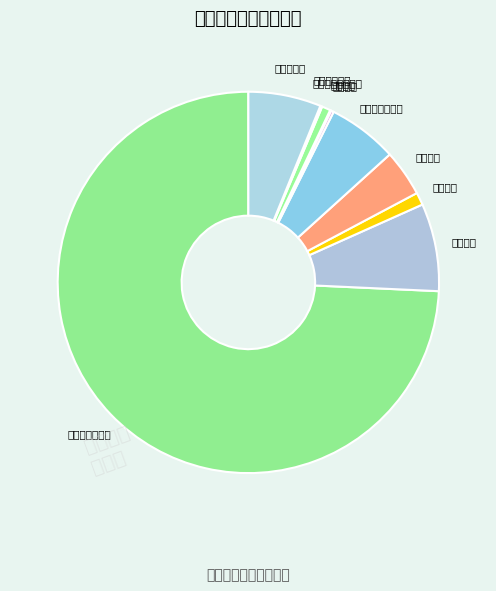

Does 工资奖金津补贴 account for over 50% of the chart?

Yes